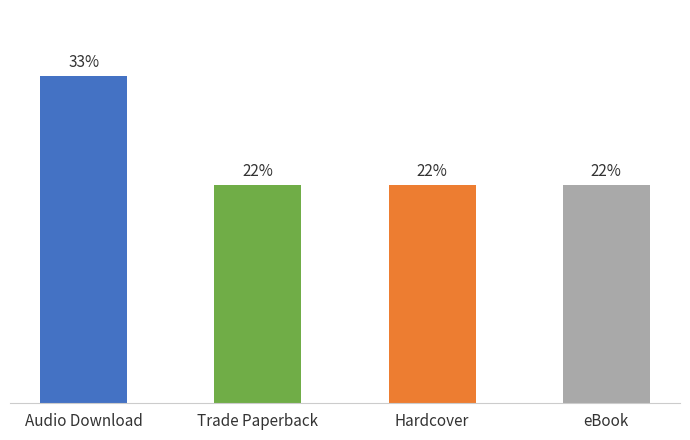

What is the label of the 3rd bar from the right?

Trade Paperback